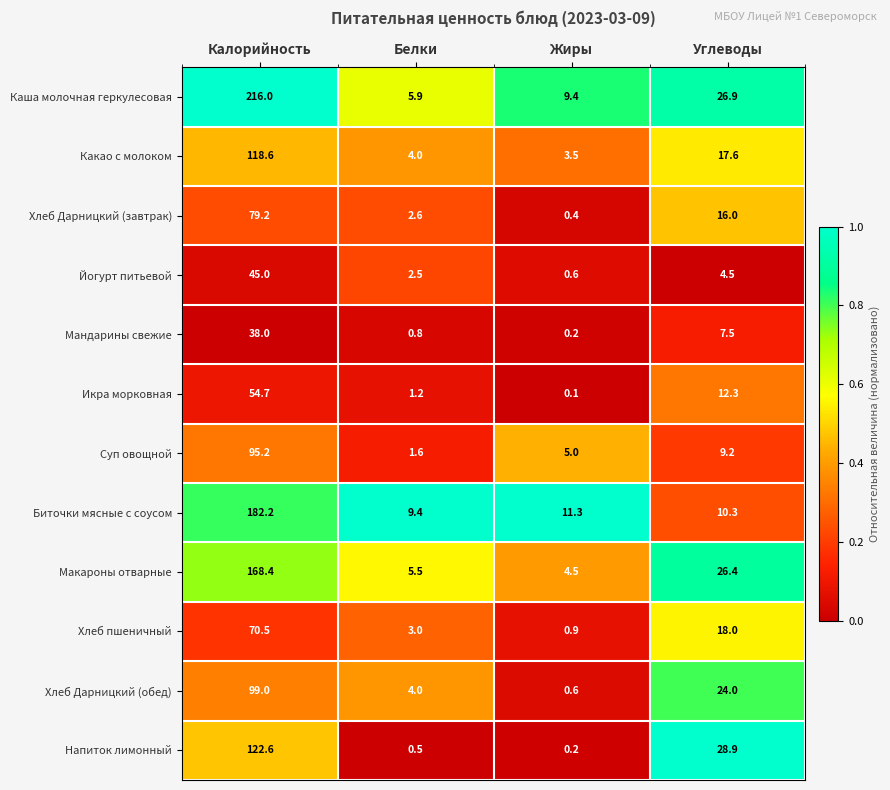

What is the difference between the highest and lowest values at Белки?

8.9